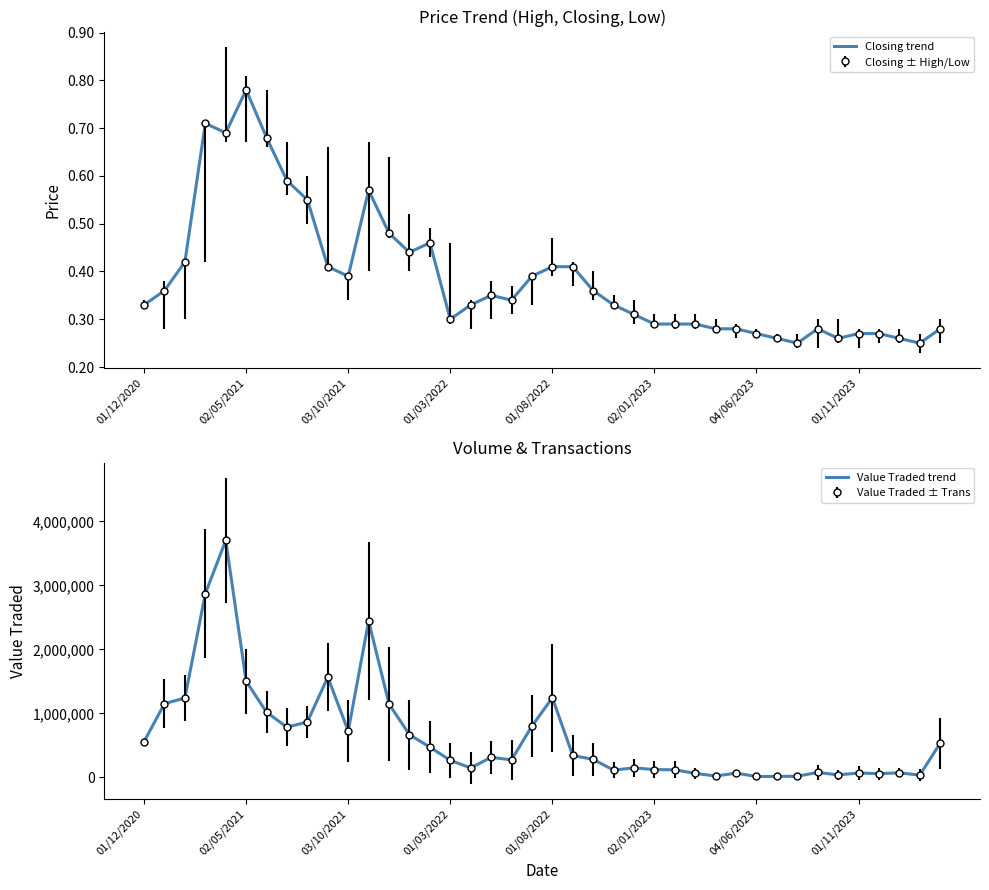

Is the value of Value Traded trend at 34 greater than the value of Closing trend at 04/06/2023?

Yes